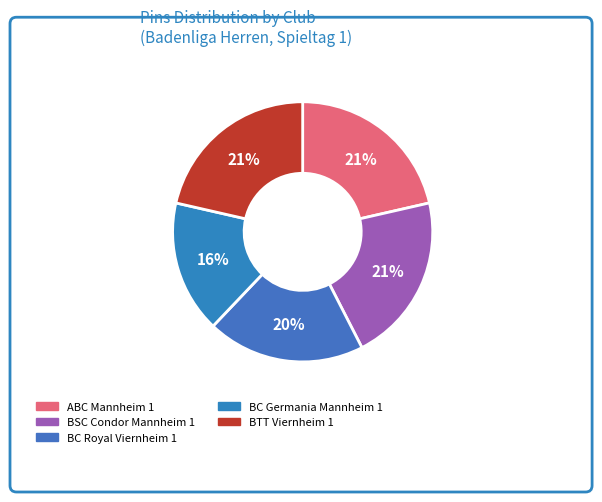

To the nearest percent, what is the combined percentage of ABC Mannheim 1 and BSC Condor Mannheim 1?

42%